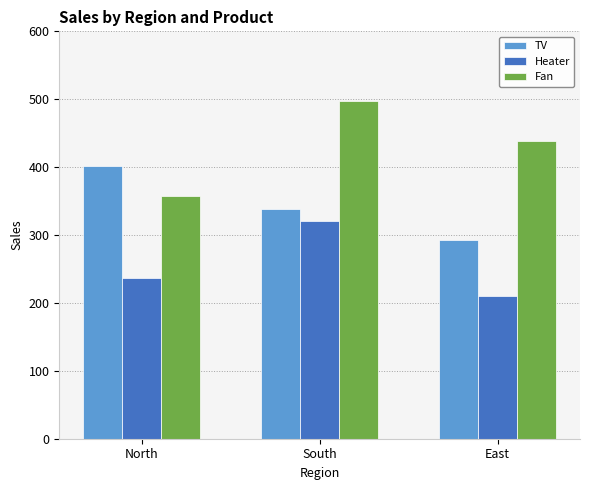

Reading right to left, list all the values displayed in this chart.

TV: East=293	South=338	North=401
Heater: East=210	South=320	North=237
Fan: East=438	South=497	North=358